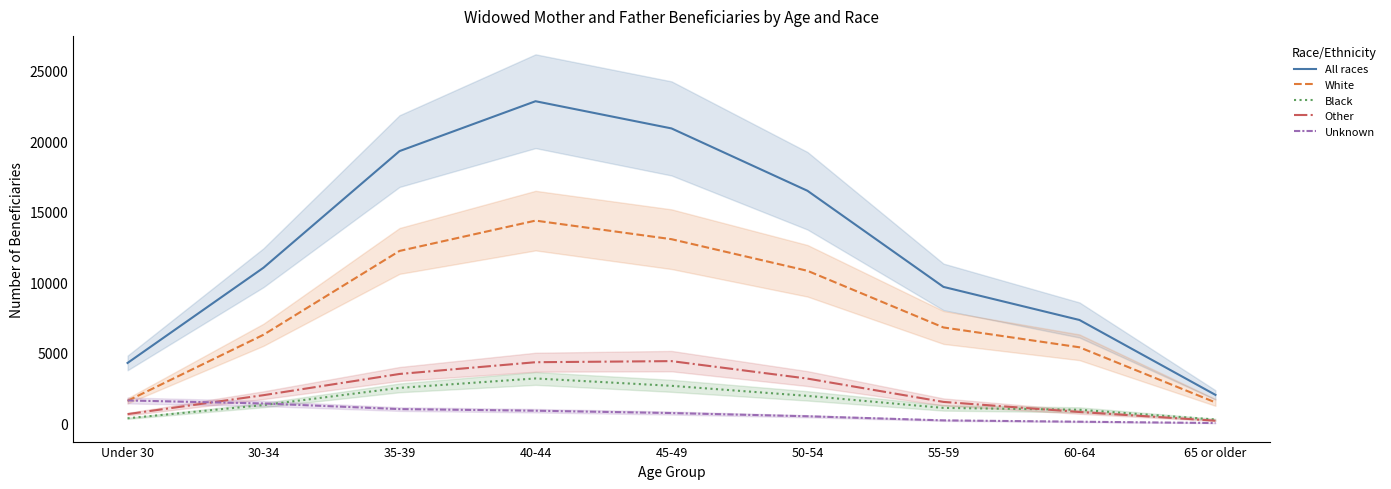

Reading left to right, list all the values displayed in this chart.

All races: Under 30=4292	30-34=11035	35-39=19286	40-44=22816	45-49=20891	50-54=16477	55-59=9675	60-64=7333	65 or older=2032
White: Under 30=1611	30-34=6289	35-39=12220	40-44=14366	45-49=13051	50-54=10814	55-59=6804	60-64=5400	65 or older=1498
Black: Under 30=375	30-34=1311	35-39=2528	40-44=3194	45-49=2673	50-54=1961	55-59=1110	60-64=979	65 or older=290
Other: Under 30=669	30-34=2011	35-39=3512	40-44=4344	45-49=4421	50-54=3184	55-59=1534	60-64=821	65 or older=205
Unknown: Under 30=1637	30-34=1424	35-39=1026	40-44=912	45-49=746	50-54=518	55-59=227	60-64=133	65 or older=39